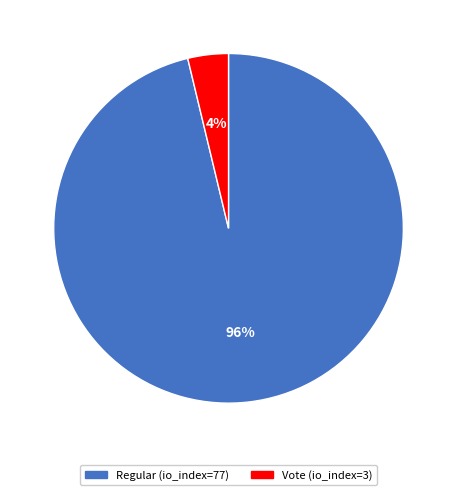

Count the number of slices in the pie.

2